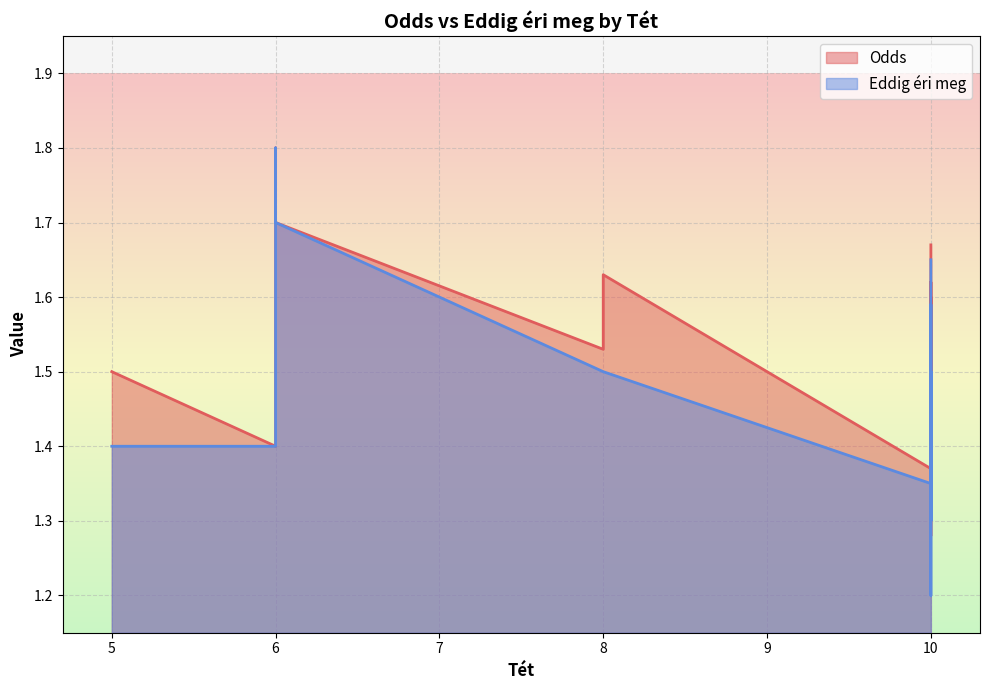

True or false: Eddig éri meg and Odds cross at least once.

False